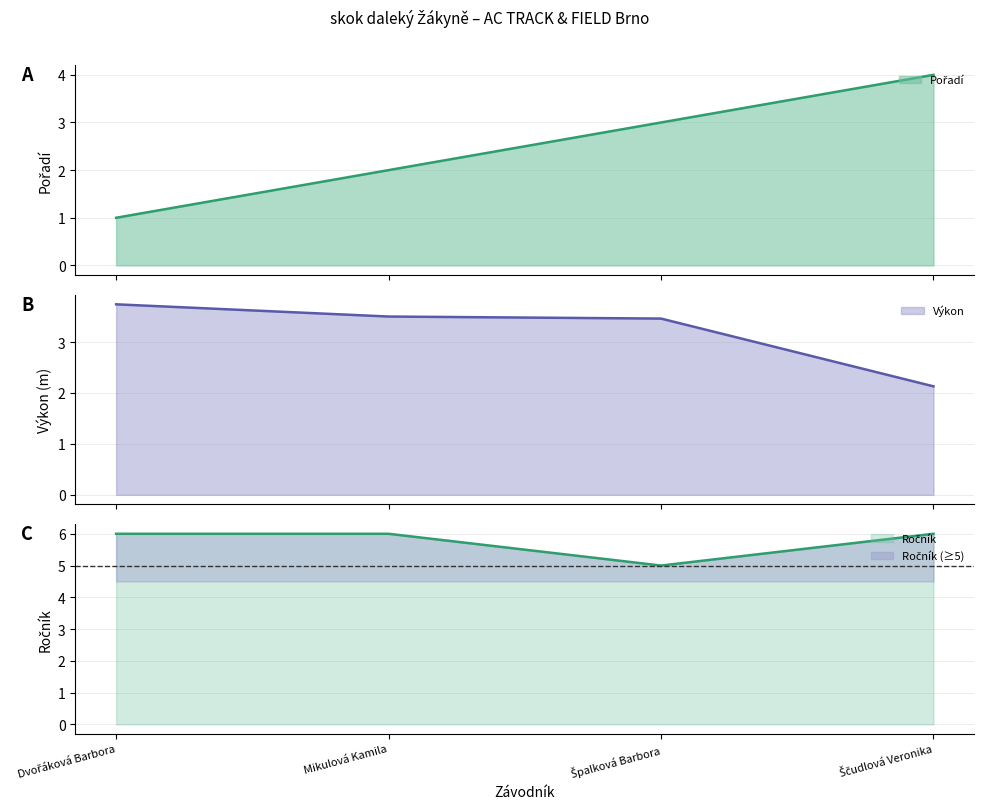

Count the number of categories in the chart.

4